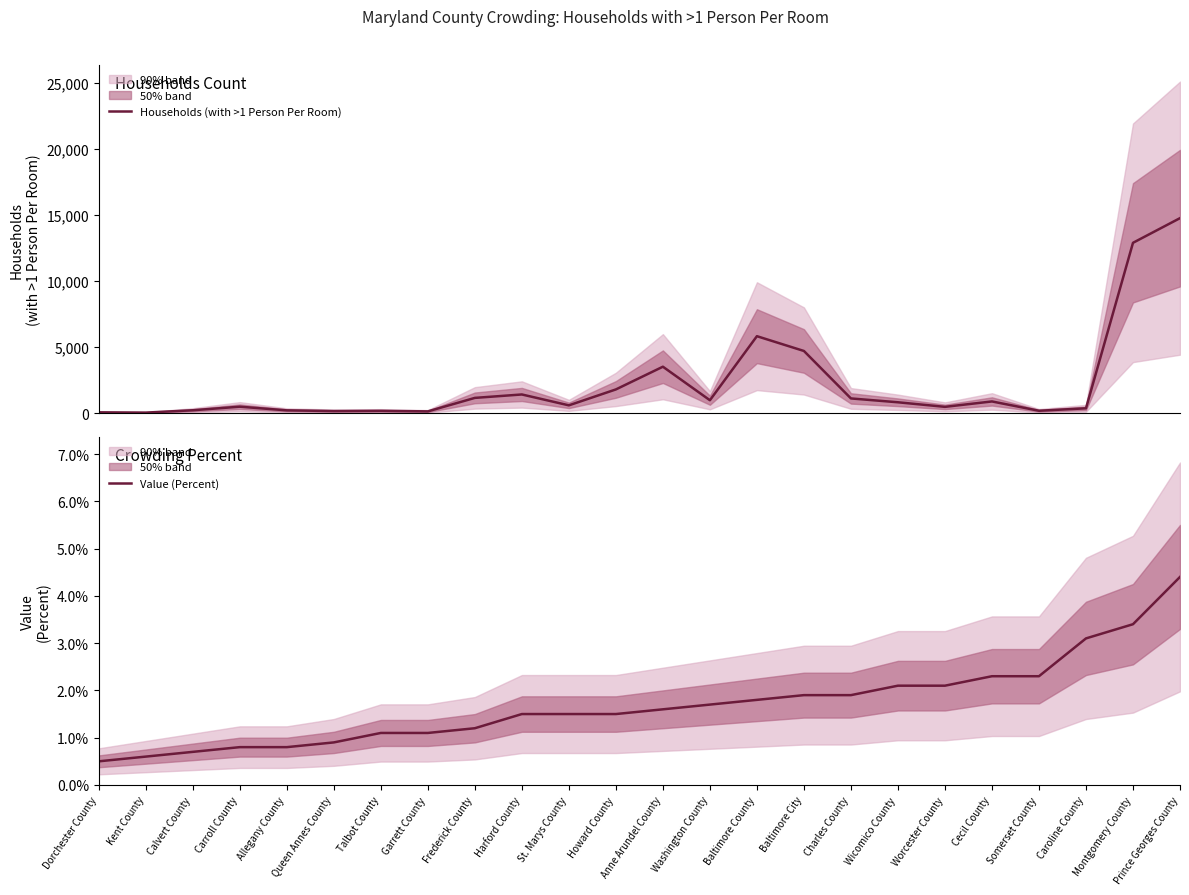

What is the sum of the Households (with >1 Person Per Room) values at Somerset County and Calvert County?

413.0